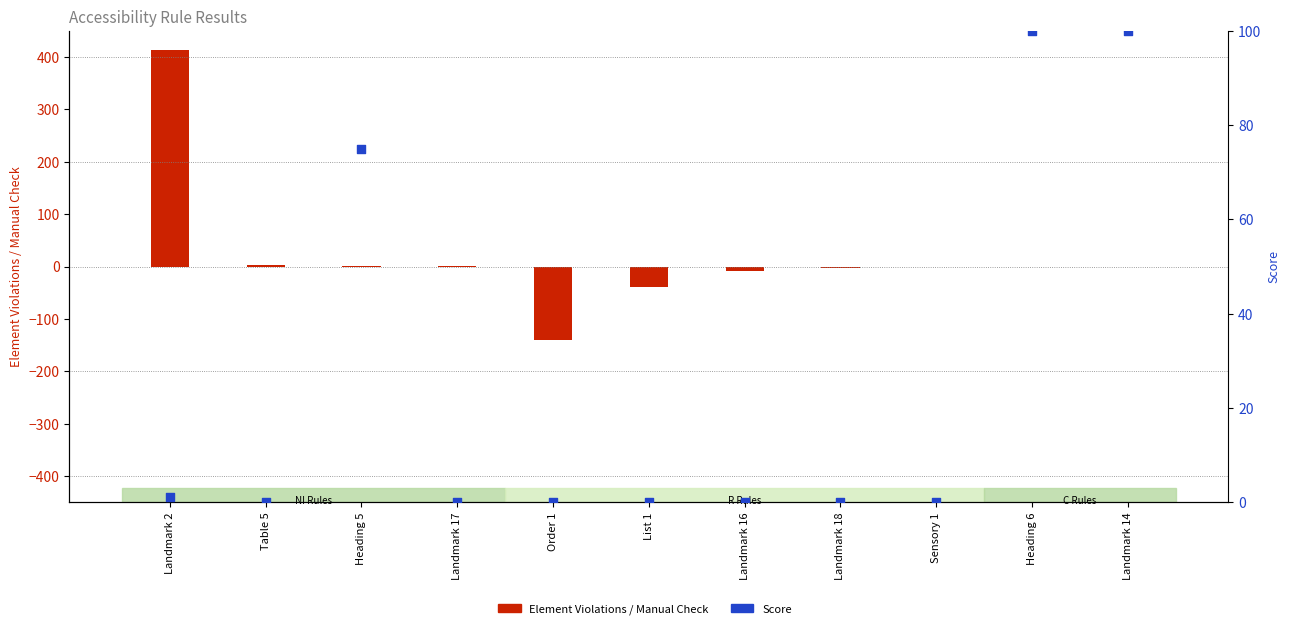

What is the total value across all series at List 1?

-40